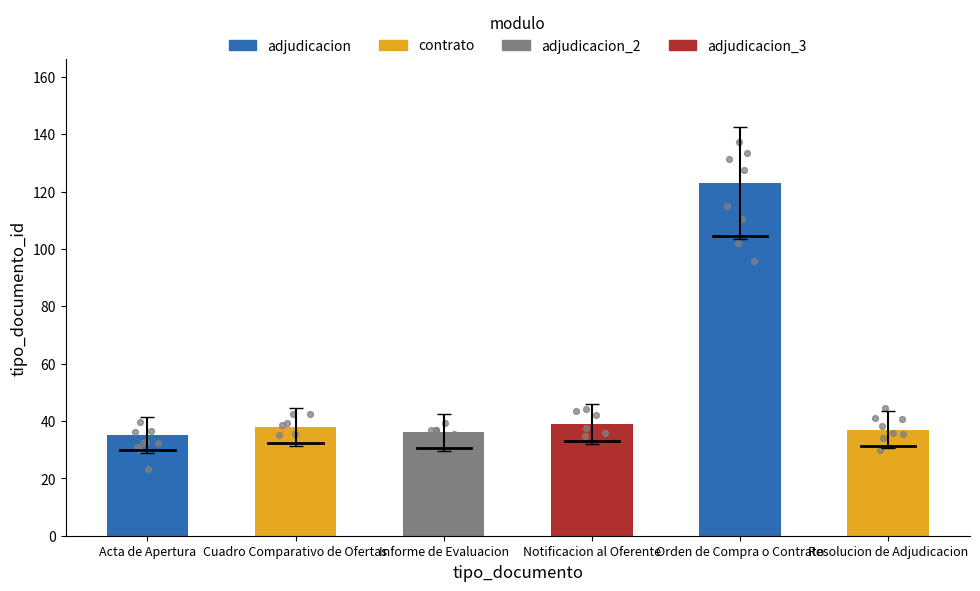

What is the change in value from Acta de Apertura to Cuadro Comparativo de Ofertas?

+3